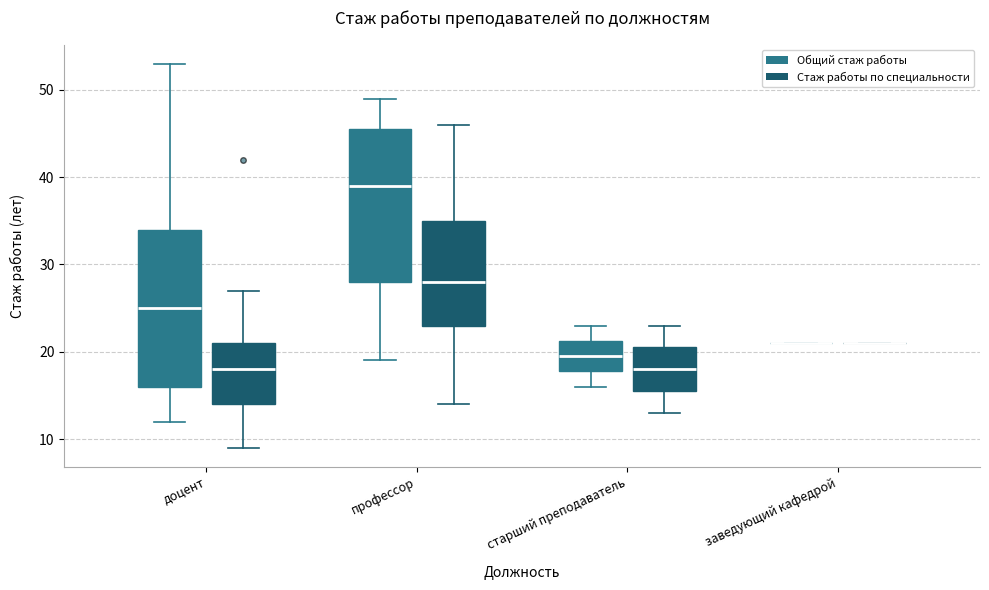

Where is the lower edge of the box for доцент (Общий стаж работы) on the y-axis? The values are not printed on the chart, so give them approximately, as read against the axis.

16